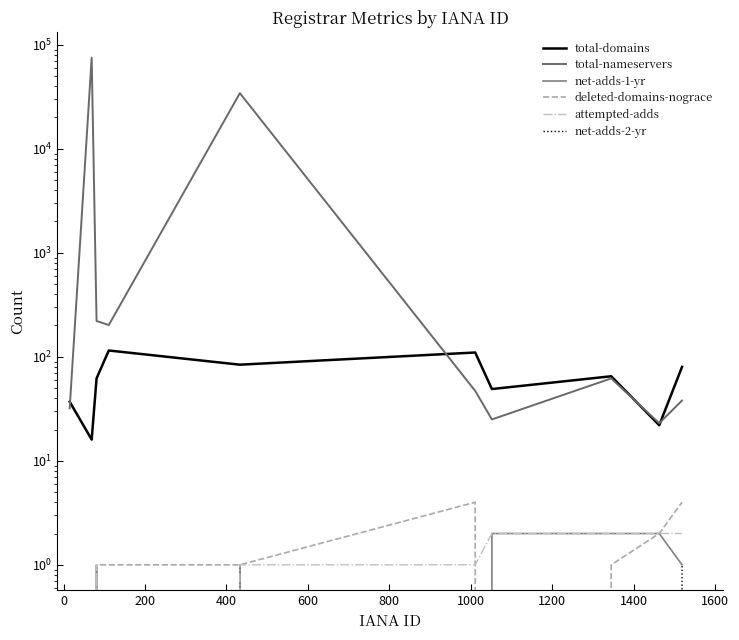

Does the chart display data point markers on the line(s)?

No